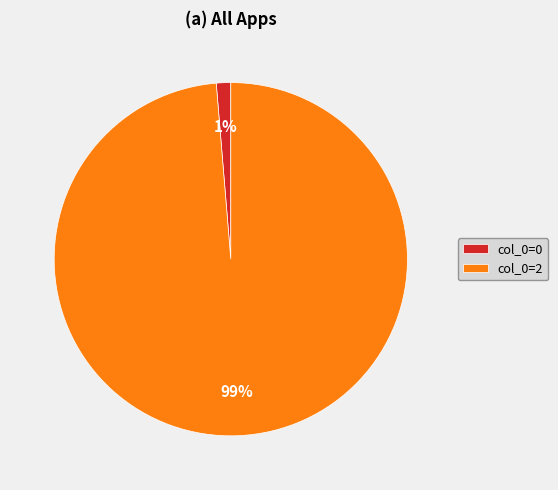

Which slice is the largest?

col_0=2